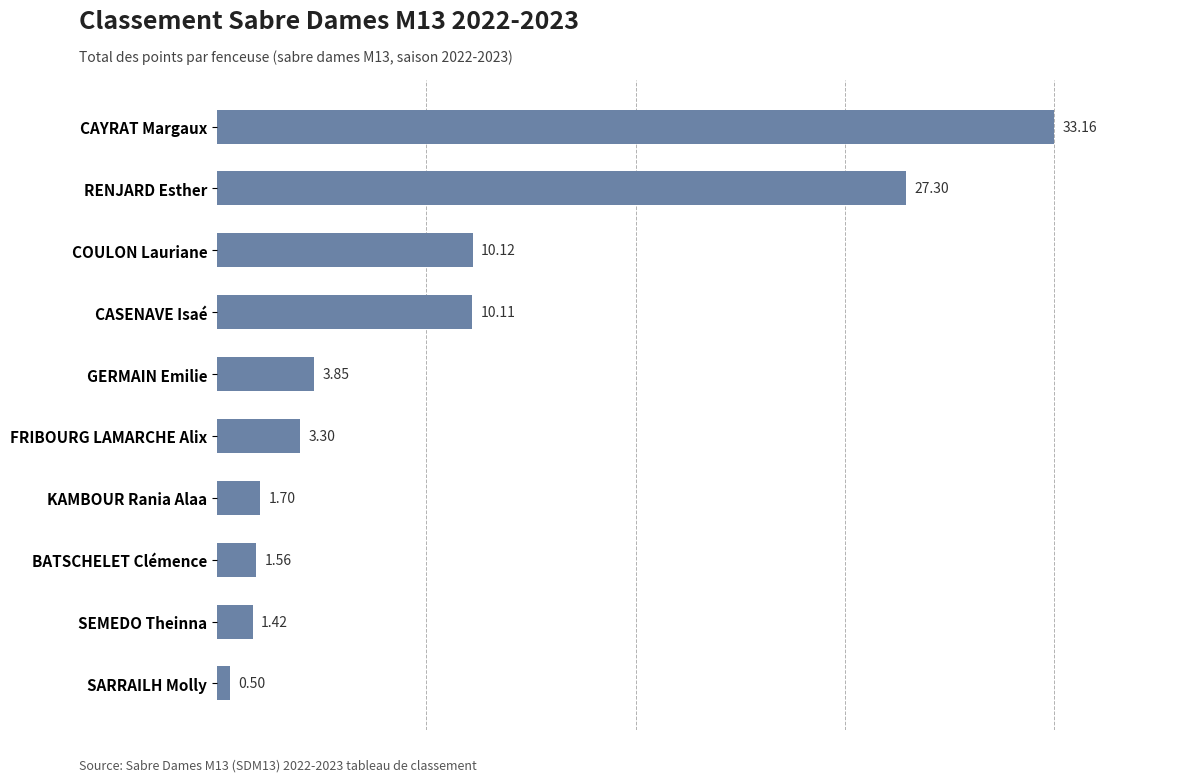

How many bars are there in total?

10